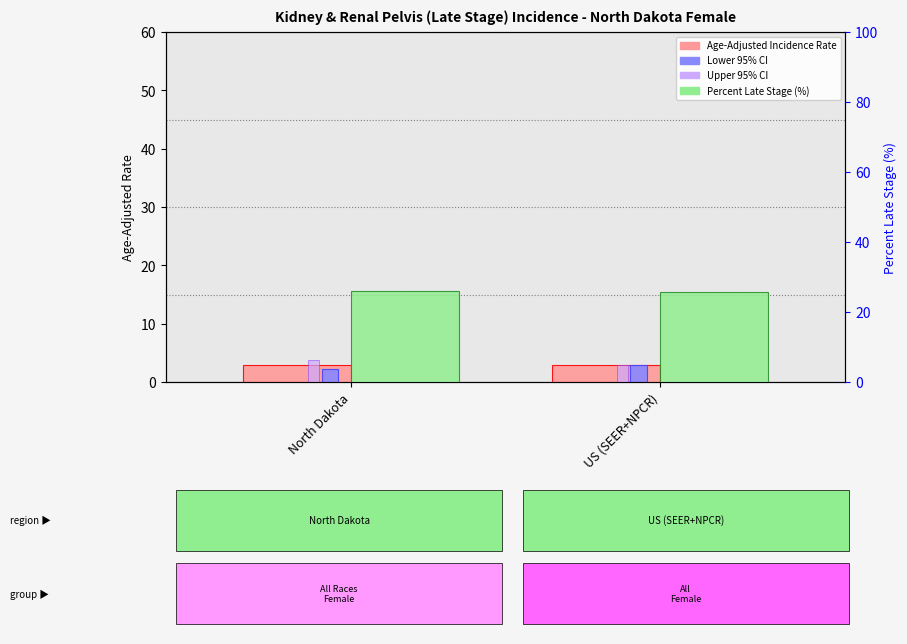

Rank the series by their maximum value, from lowest to highest.

Lower 95% CI, Age-Adjusted Incidence Rate, Upper 95% CI, Percent Late Stage (%)